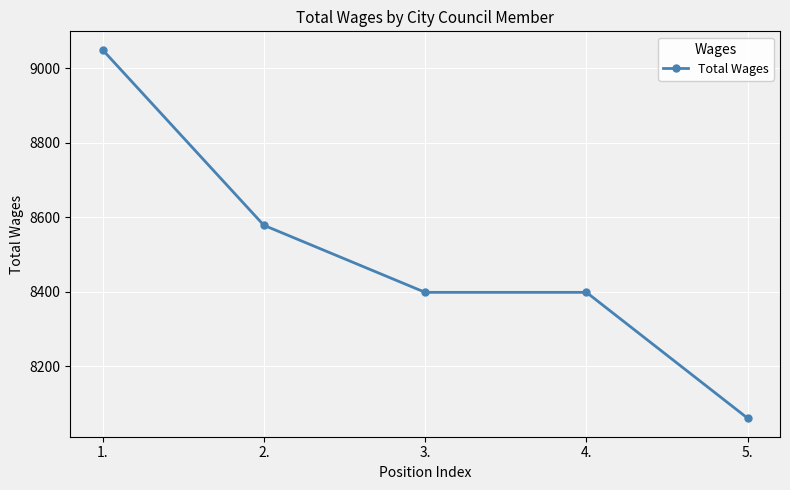

What value does the data have at 4., to the nearest 50?

8400